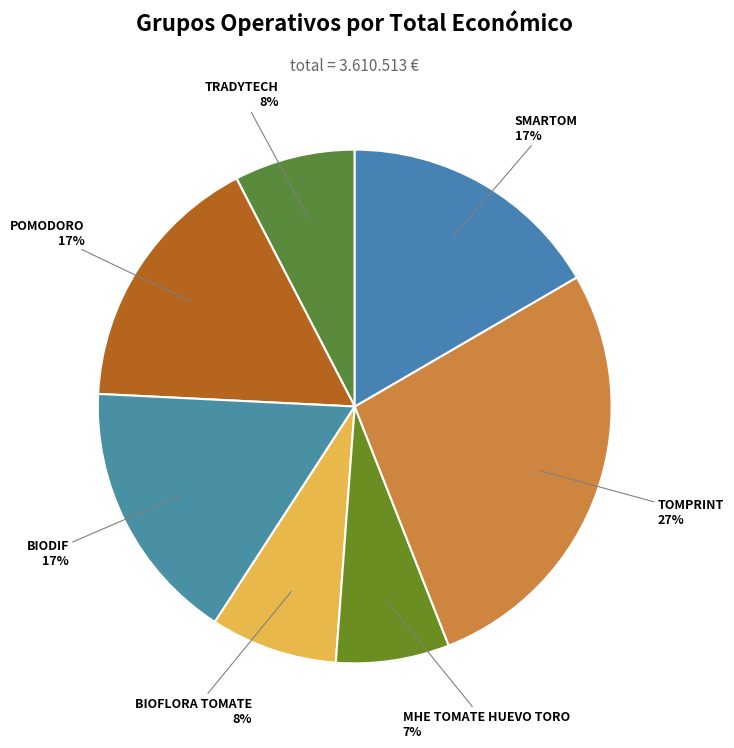

The POMODORO slice represents 22% of the pie. True or false?

False